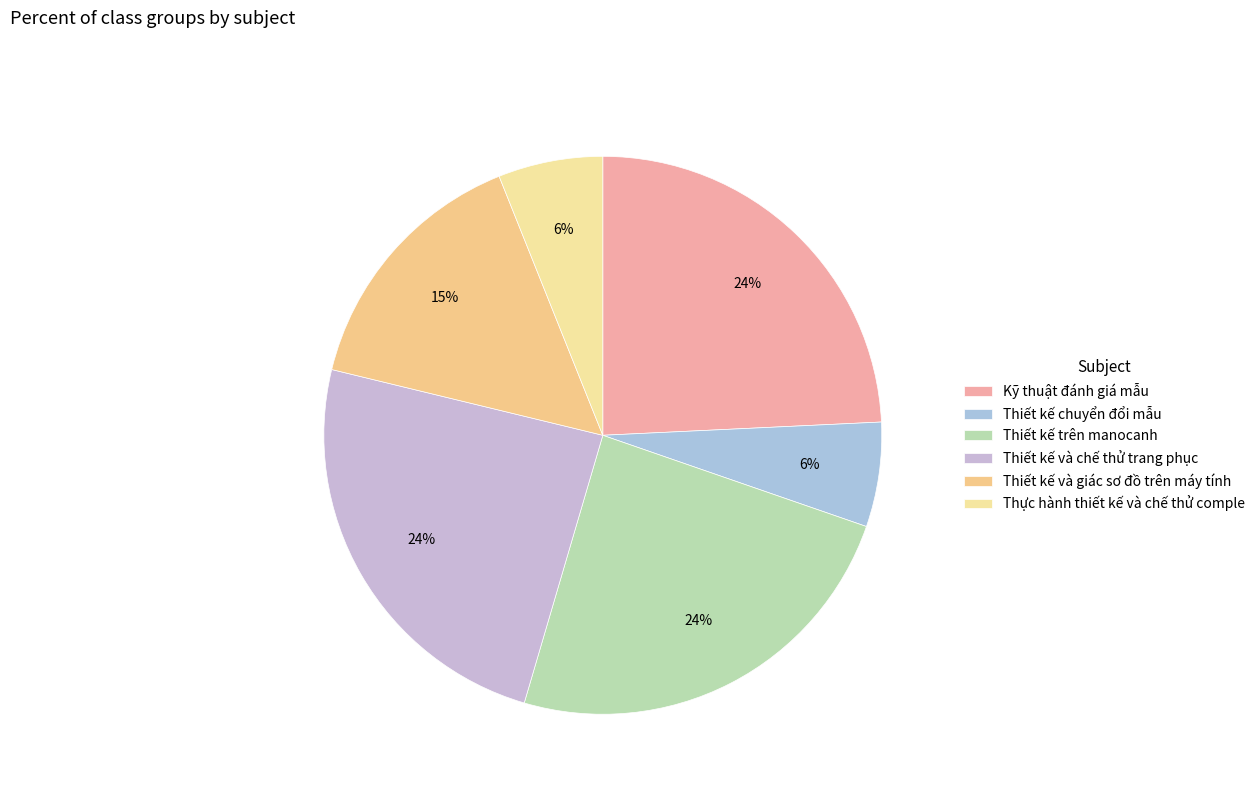

What is the total percentage of Kỹ thuật đánh giá mẫu and Thực hành thiết kế và chế thử comple?

30.3%